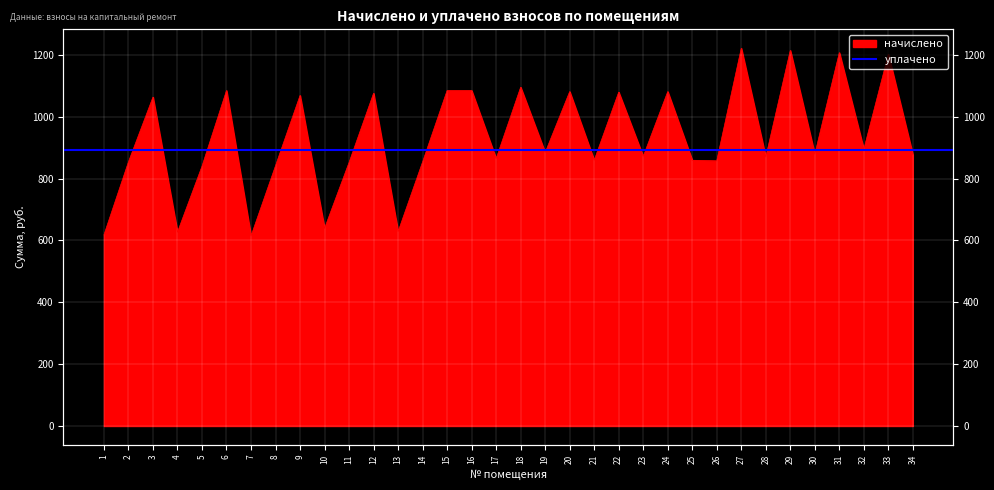

What is the ratio of the value at 10 to the value at 11?

0.8